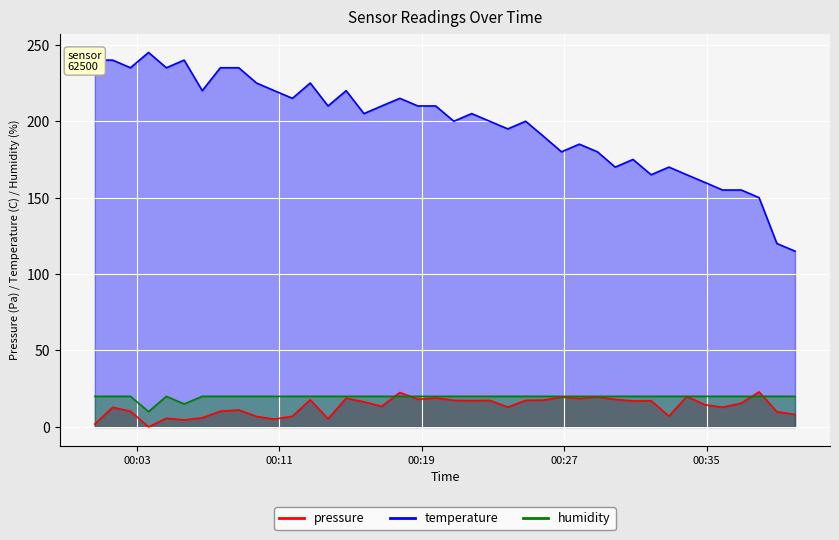

Rank the categories by humidity value from lowest to highest.

2023-09-08T00:03:39, 2023-09-08T00:05:39, 2023-09-08T00:00:38, 2023-09-08T00:01:38, 2023-09-08T00:02:38, 2023-09-08T00:04:39, 2023-09-08T00:06:40, 2023-09-08T00:07:41, 2023-09-08T00:08:43, 2023-09-08T00:09:43, 2023-09-08T00:10:43, 2023-09-08T00:11:44, 2023-09-08T00:12:44, 2023-09-08T00:13:44, 2023-09-08T00:14:45, 2023-09-08T00:15:45, 2023-09-08T00:16:45, 2023-09-08T00:17:46, 2023-09-08T00:18:47, 2023-09-08T00:19:47, 2023-09-08T00:20:48, 2023-09-08T00:21:48, 2023-09-08T00:22:49, 2023-09-08T00:23:50, 2023-09-08T00:24:50, 2023-09-08T00:25:51, 2023-09-08T00:26:51, 2023-09-08T00:27:51, 2023-09-08T00:28:52, 2023-09-08T00:29:52, 2023-09-08T00:30:52, 2023-09-08T00:31:53, 2023-09-08T00:32:53, 2023-09-08T00:33:53, 2023-09-08T00:34:54, 2023-09-08T00:35:54, 2023-09-08T00:36:57, 2023-09-08T00:37:57, 2023-09-08T00:38:57, 2023-09-08T00:39:58